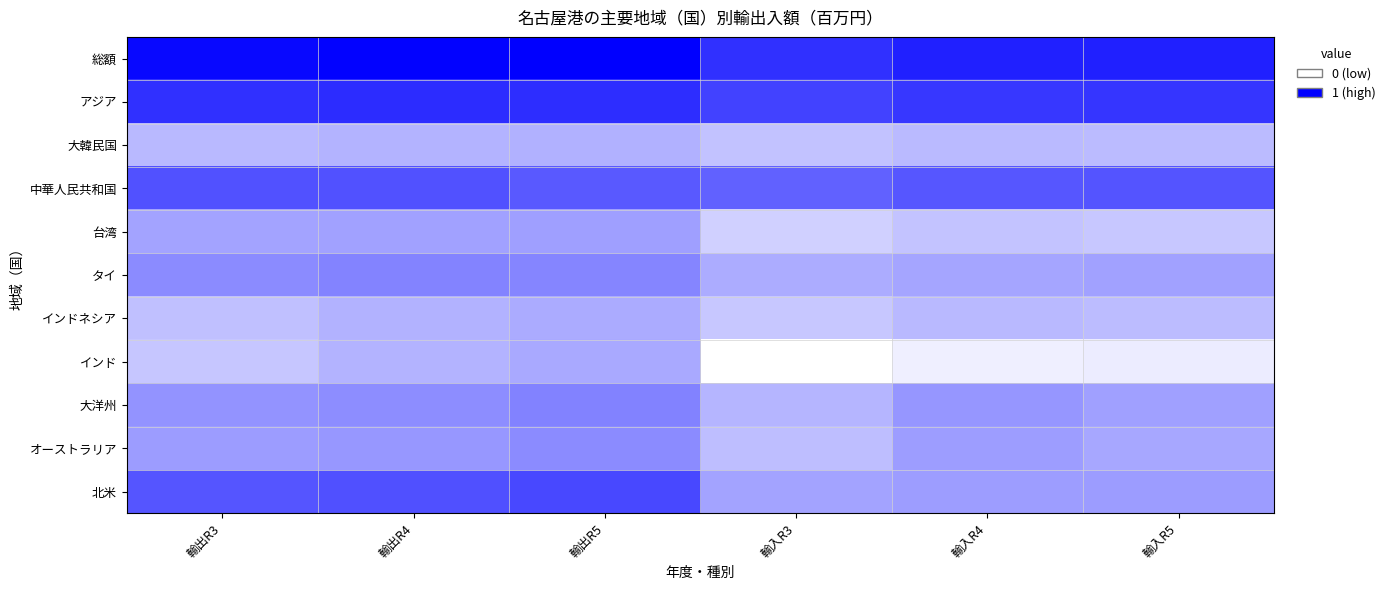

Reading left to right, list all the values displayed in this chart.

総額: 輸出R3=1.0	輸出R4=1.0	輸出R5=1.0	輸入R3=0.8	輸入R4=0.9	輸入R5=0.9
アジア: 輸出R3=0.8	輸出R4=0.8	輸出R5=0.8	輸入R3=0.7	輸入R4=0.8	輸入R5=0.8
大韓民国: 輸出R3=0.3	輸出R4=0.3	輸出R5=0.3	輸入R3=0.2	輸入R4=0.3	輸入R5=0.3
中華人民共和国: 輸出R3=0.7	輸出R4=0.7	輸出R5=0.6	輸入R3=0.6	輸入R4=0.7	輸入R5=0.7
台湾: 輸出R3=0.4	輸出R4=0.4	輸出R5=0.4	輸入R3=0.2	輸入R4=0.2	輸入R5=0.2
タイ: 輸出R3=0.5	輸出R4=0.5	輸出R5=0.5	輸入R3=0.3	輸入R4=0.4	輸入R5=0.4
インドネシア: 輸出R3=0.2	輸出R4=0.3	輸出R5=0.3	輸入R3=0.2	輸入R4=0.3	輸入R5=0.3
インド: 輸出R3=0.2	輸出R4=0.3	輸出R5=0.3	輸入R3=0.0	輸入R4=0.1	輸入R5=0.1
大洋州: 輸出R3=0.4	輸出R4=0.4	輸出R5=0.5	輸入R3=0.3	輸入R4=0.4	輸入R5=0.4
オーストラリア: 輸出R3=0.4	輸出R4=0.4	輸出R5=0.5	輸入R3=0.3	輸入R4=0.4	輸入R5=0.3
北米: 輸出R3=0.7	輸出R4=0.7	輸出R5=0.7	輸入R3=0.4	輸入R4=0.4	輸入R5=0.4